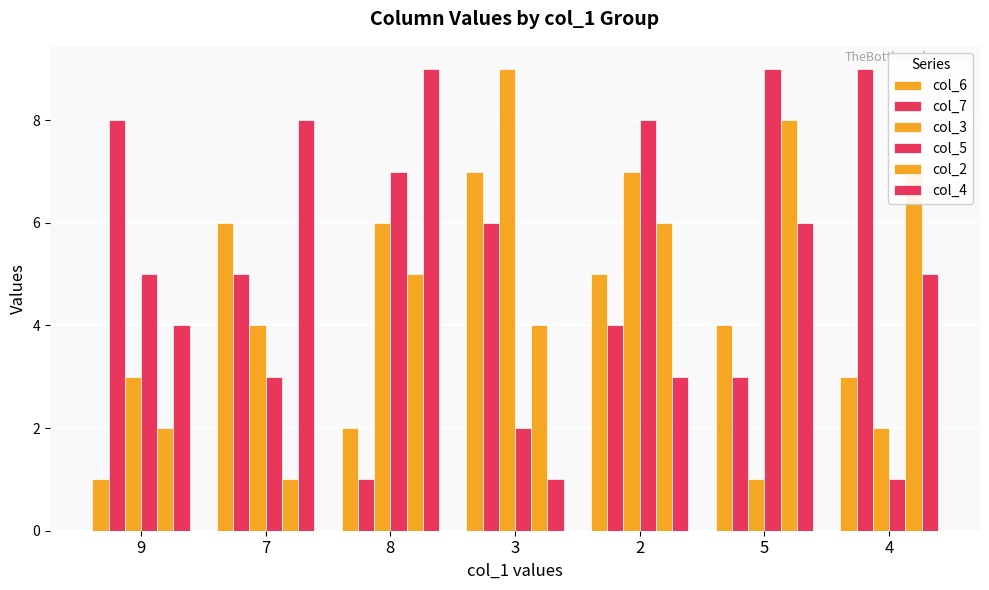

Count the number of data series in this chart.

6